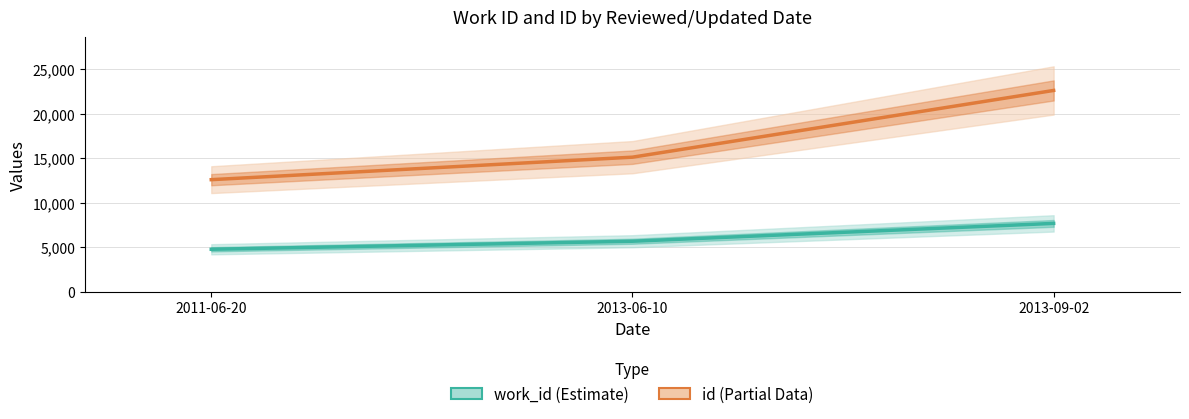

How many series are shown in this chart?

2